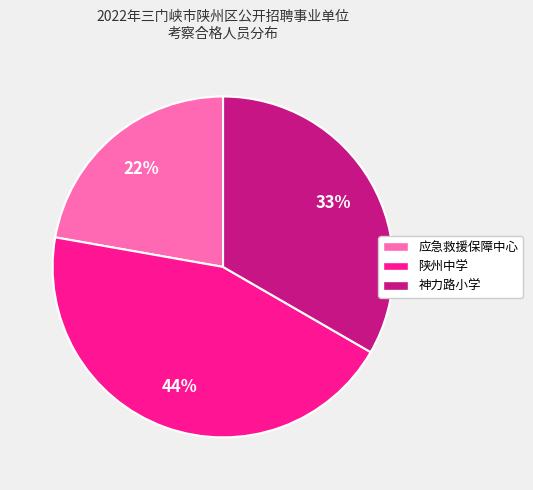

How many slices are in this pie chart?

3